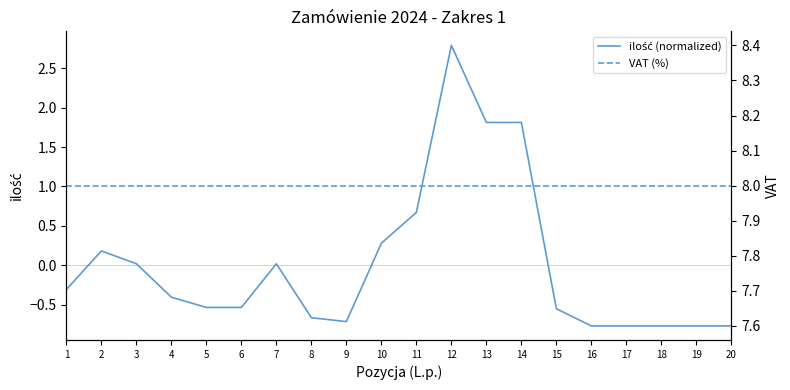

At how many categories does at least one series exceed 0?

20